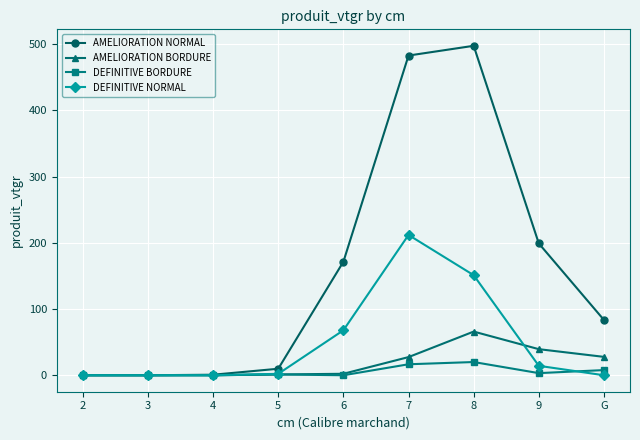

What are all the series names shown in the legend?

AMELIORATION NORMAL, AMELIORATION BORDURE, DEFINITIVE BORDURE, DEFINITIVE NORMAL